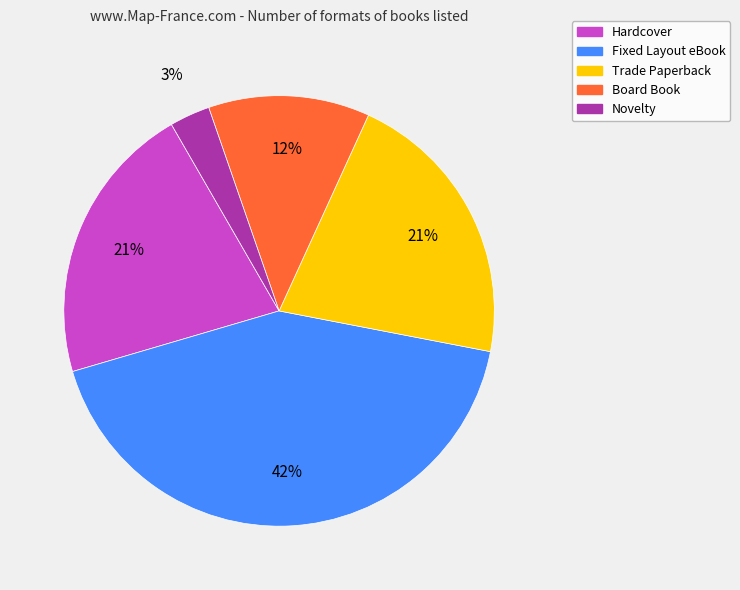

Between Board Book and Hardcover, which is larger?

Hardcover